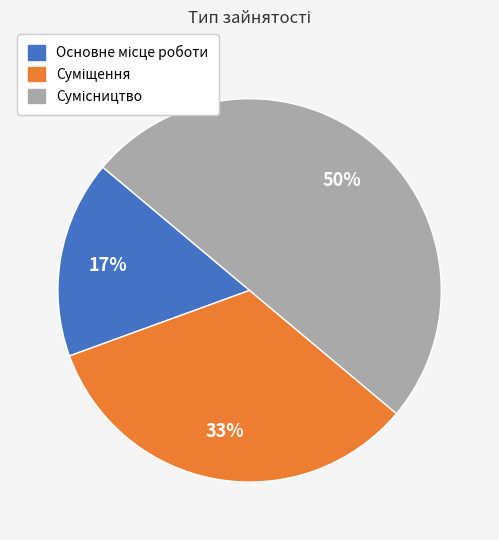

To the nearest percent, what is the average slice percentage?

33%